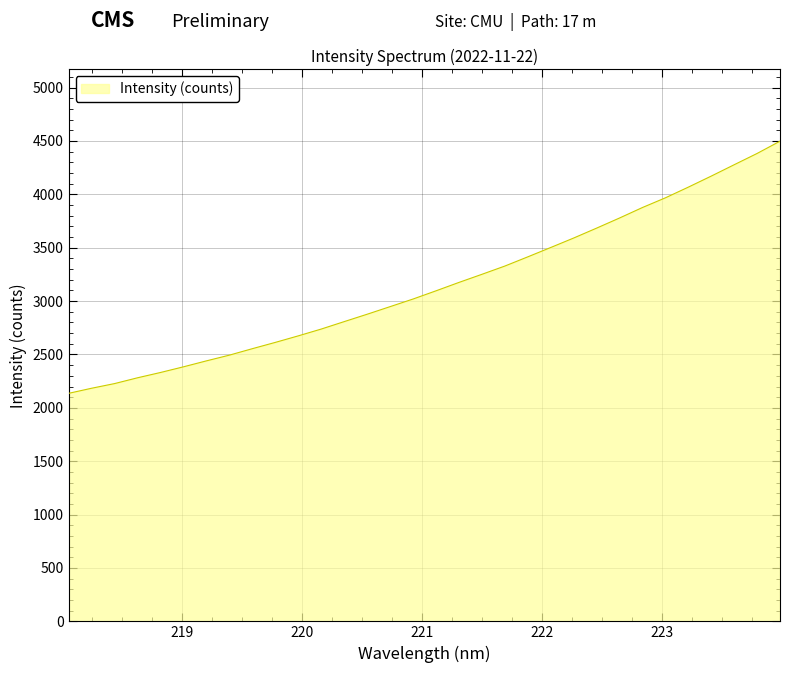

What is the minimum value shown in the chart?

2136.1